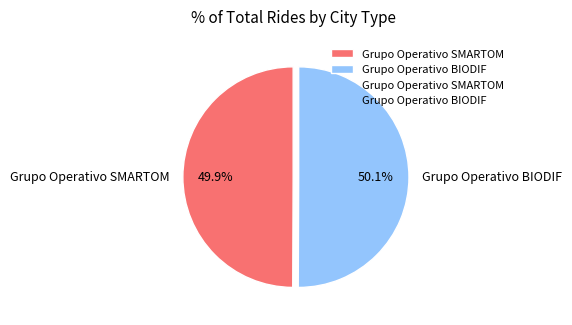

How many segments does this pie chart have?

2